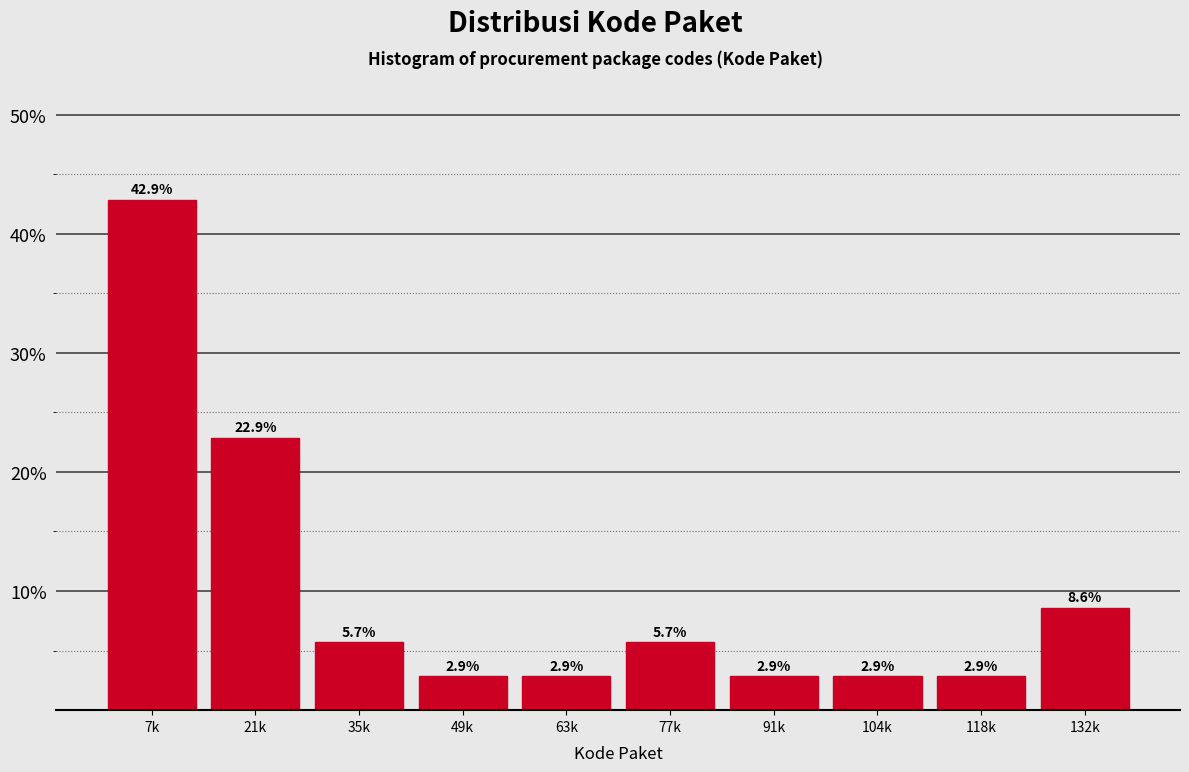

Reading left to right, list all the values displayed in this chart.

42.9	22.9	5.7	2.9	2.9	5.7	2.9	2.9	2.9	8.6